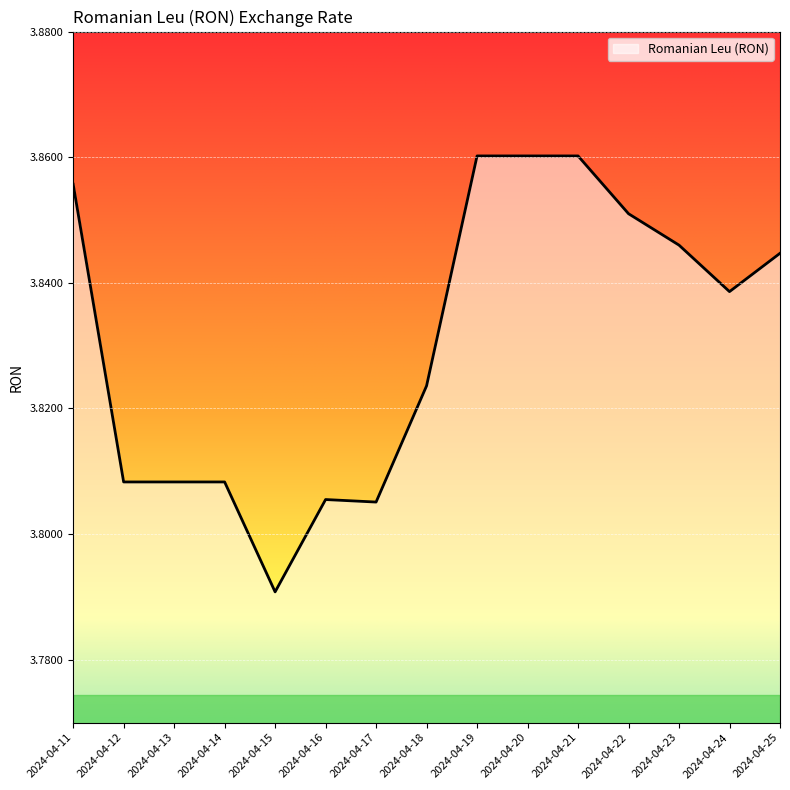

What is the ratio of the value at 2024-04-21 to the value at 2024-04-11?

1.0